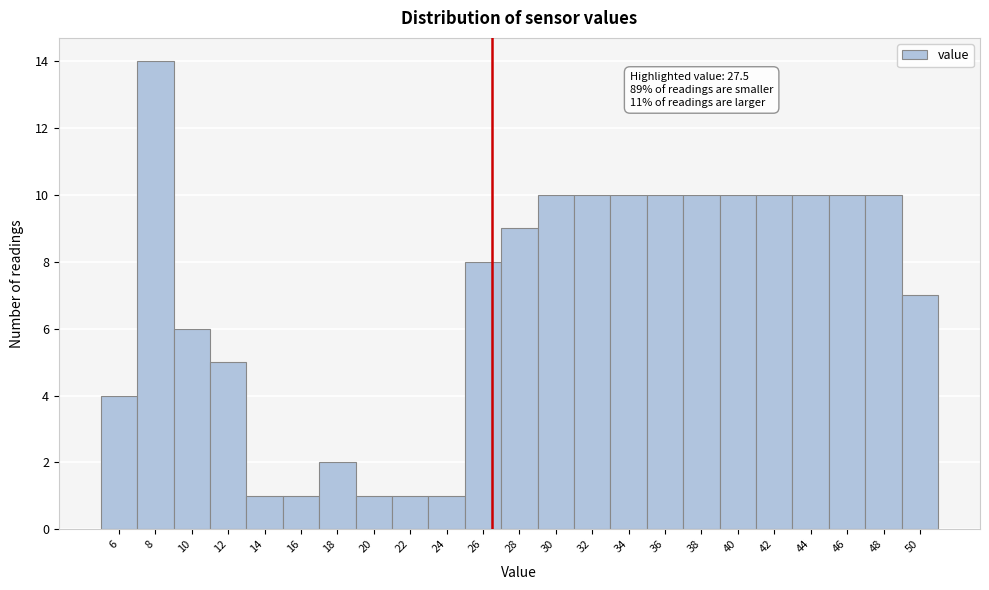

Reading left to right, list all the values displayed in this chart.

4	14	6	5	1	1	2	1	1	1	8	9	10	10	10	10	10	10	10	10	10	10	7